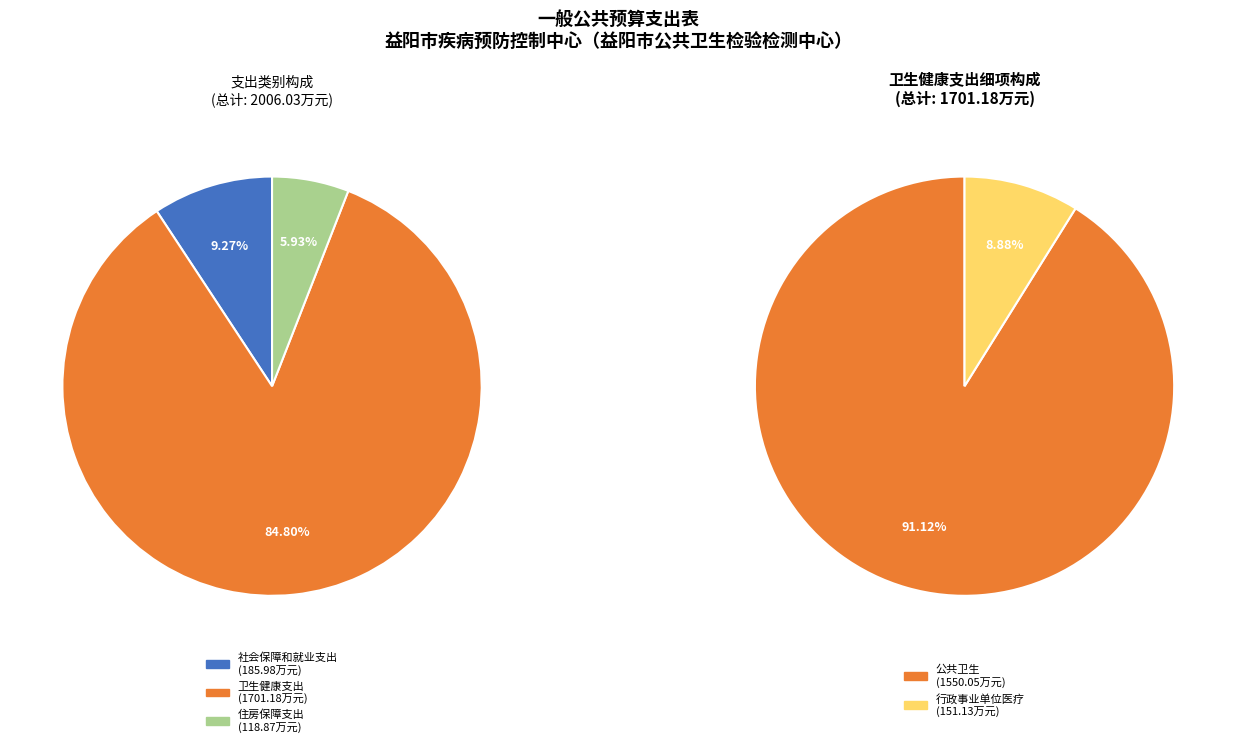

What is the ratio of the value at 社会保障和就业支出 to the value at 住房保障支出?

1.6